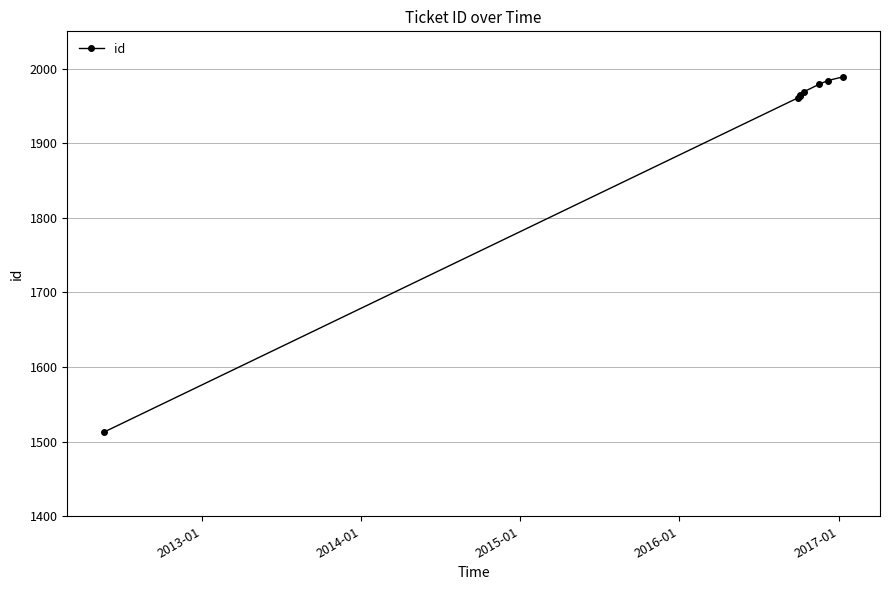

What is the average value?

1915